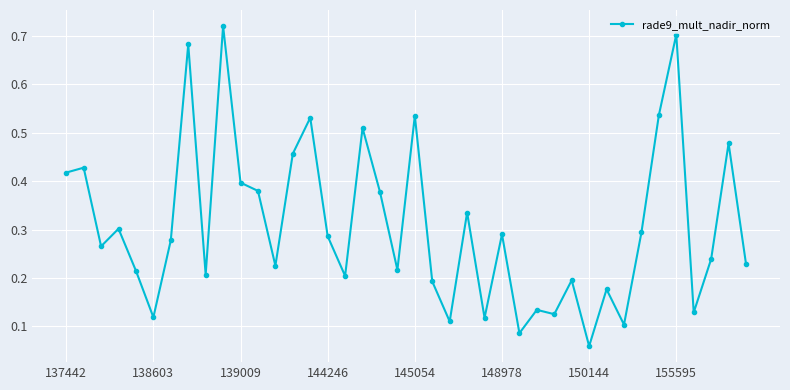

Count the number of categories in the chart.

40